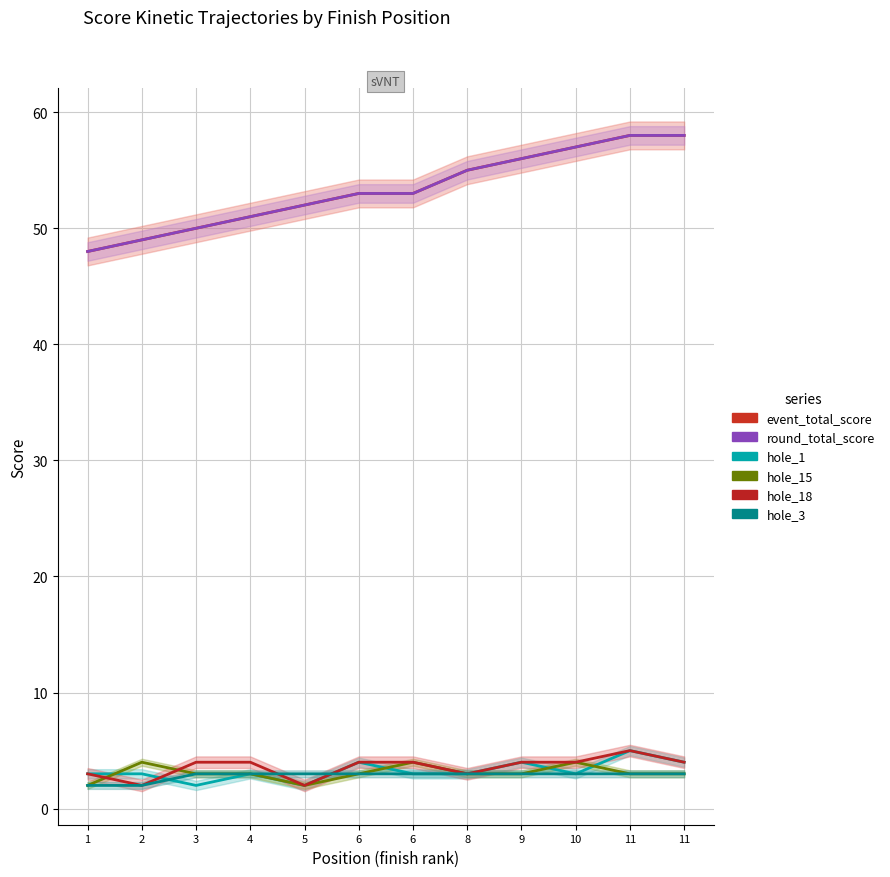

List the labels in order of hole_15 value, largest first.

2, 6, 10, 3, 4, 6, 8, 9, 11, 11, 1, 5